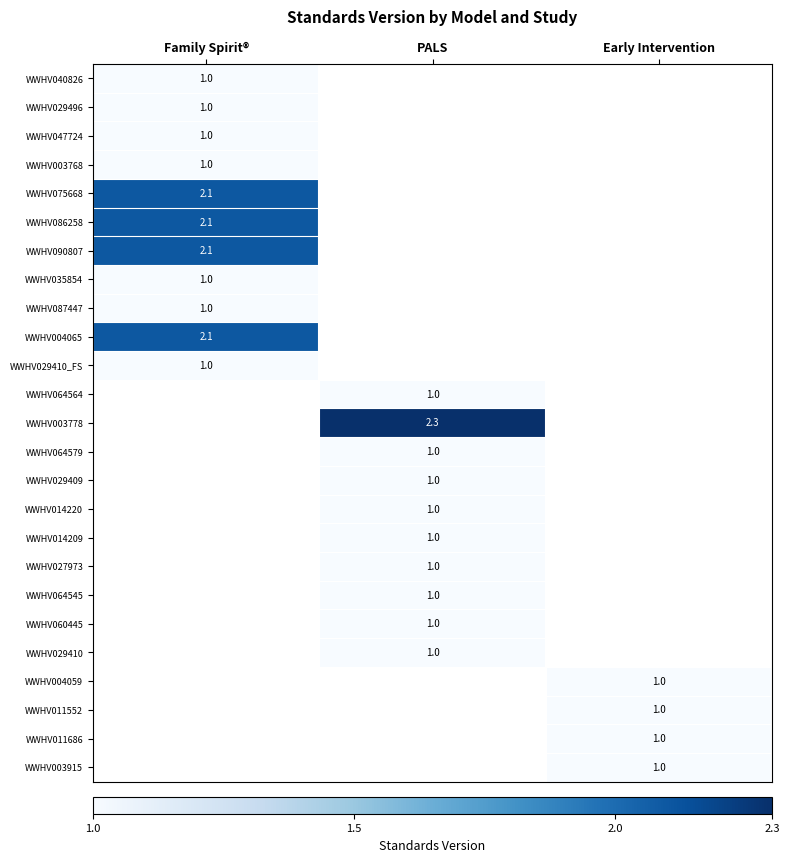

The value of WWHV004065 at Family Spirit® is 2.1. True or false?

True